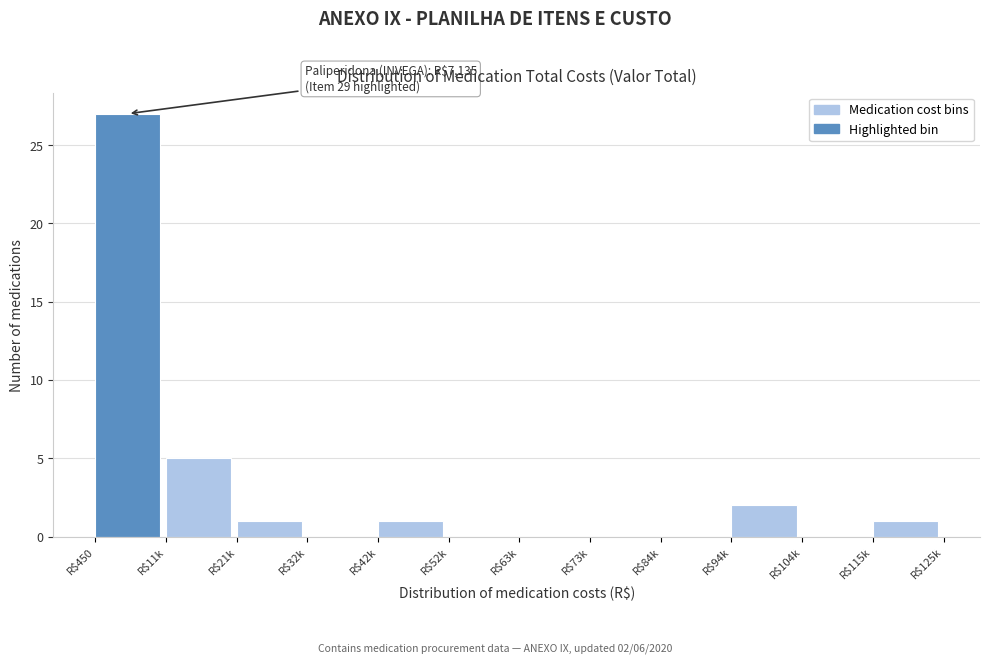

At which label is the value closest to 13?

R$11k